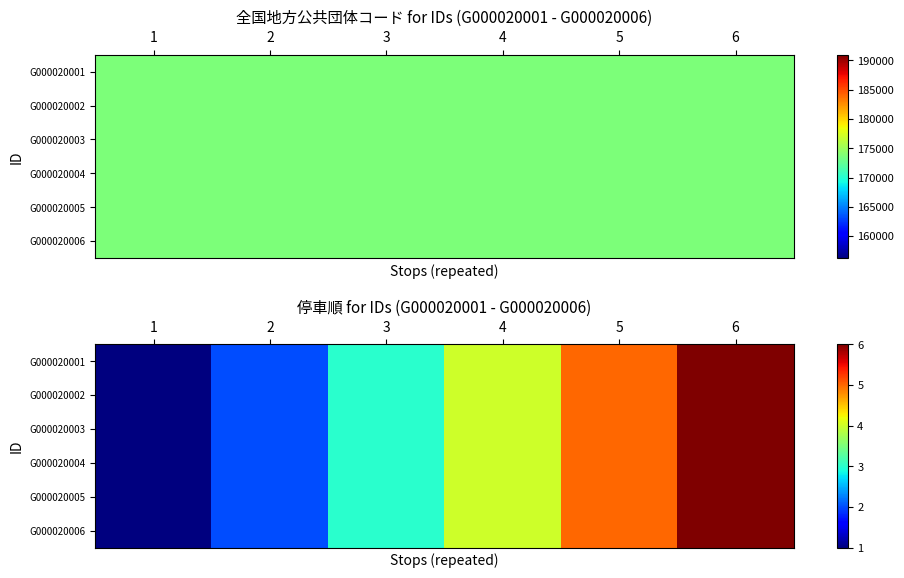

At 1, list the series in order from largest to smallest.

G000020001, G000020002, G000020003, G000020004, G000020005, G000020006